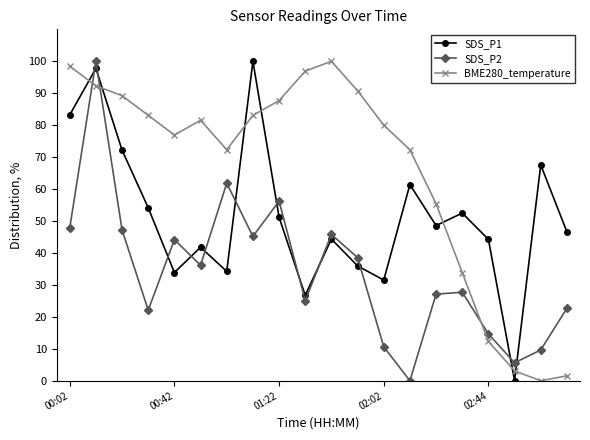

What is the highest value of the SDS_P1 series?

100.0